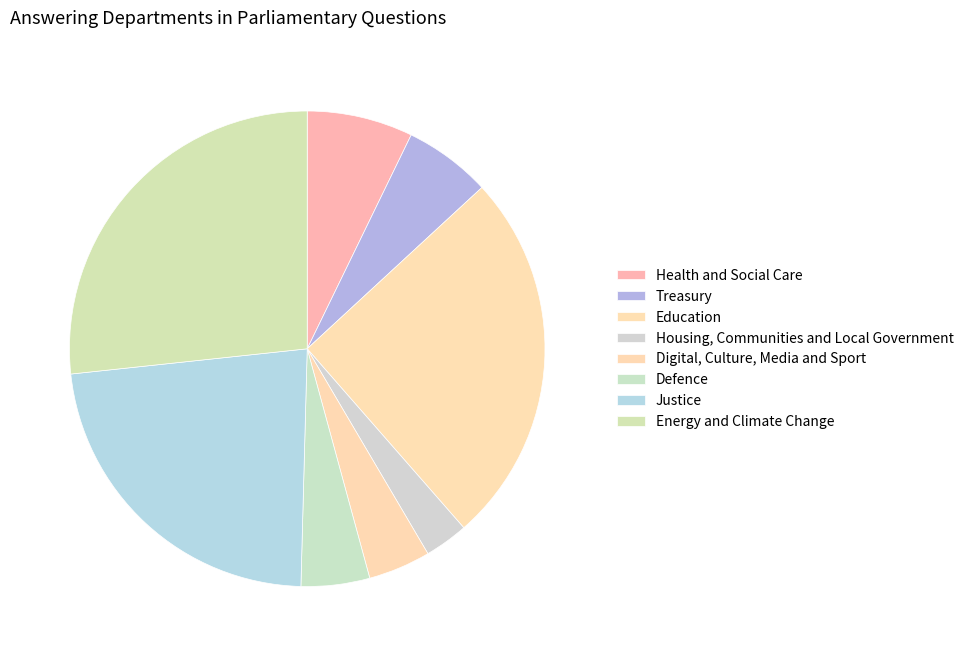

What is the smallest slice in the pie chart?

Housing, Communities and Local Government